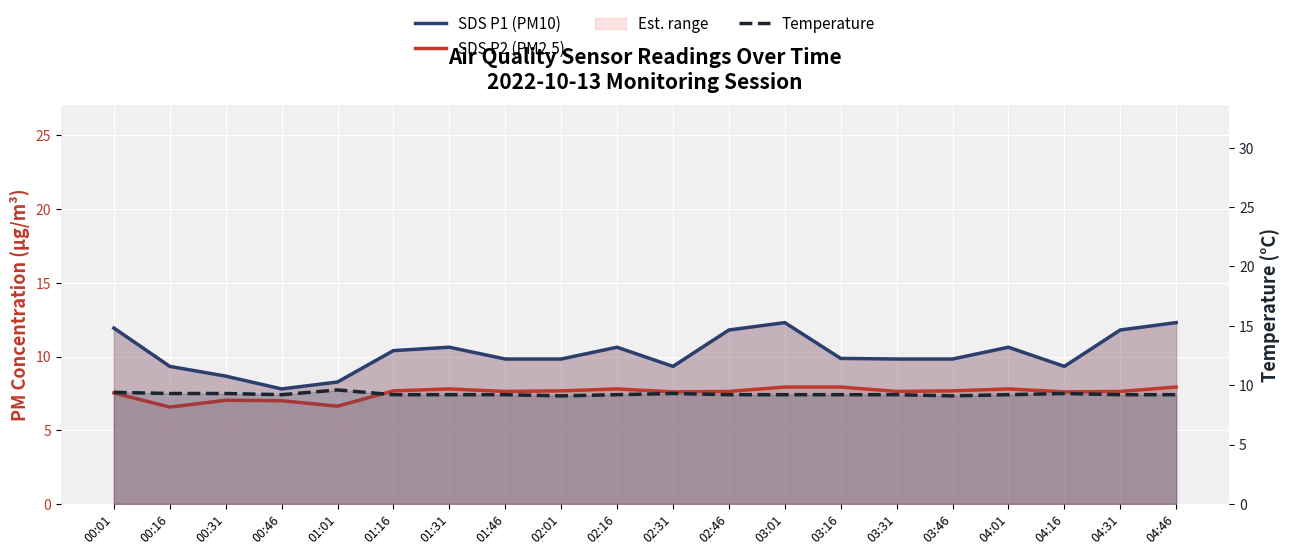

What is the label of the 12th point from the left?

02:46